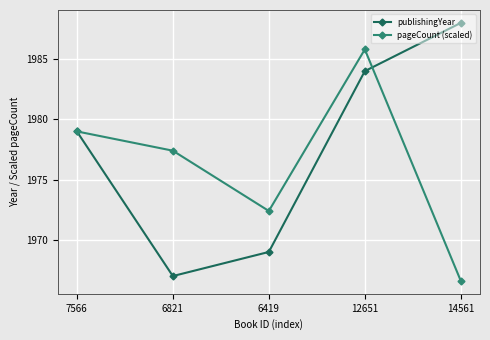

How many data points in pageCount (scaled) are above 1977?

3